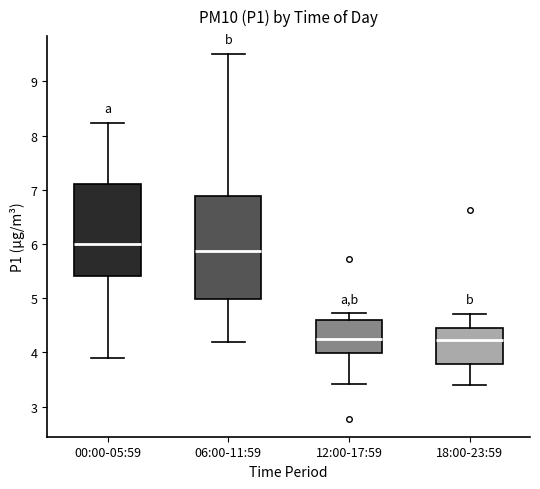

Comparing the boxes themselves (not the whiskers), which one is the tallest?

06:00-11:59